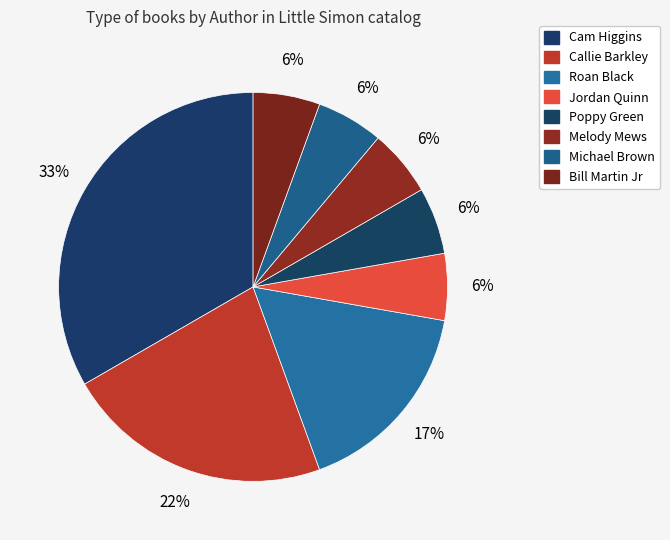

How many segments does this pie chart have?

8